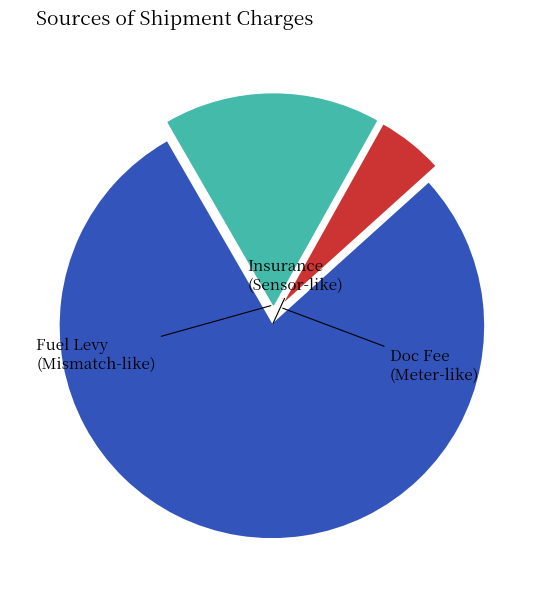

Is there any slice that represents more than half of the pie?

Yes